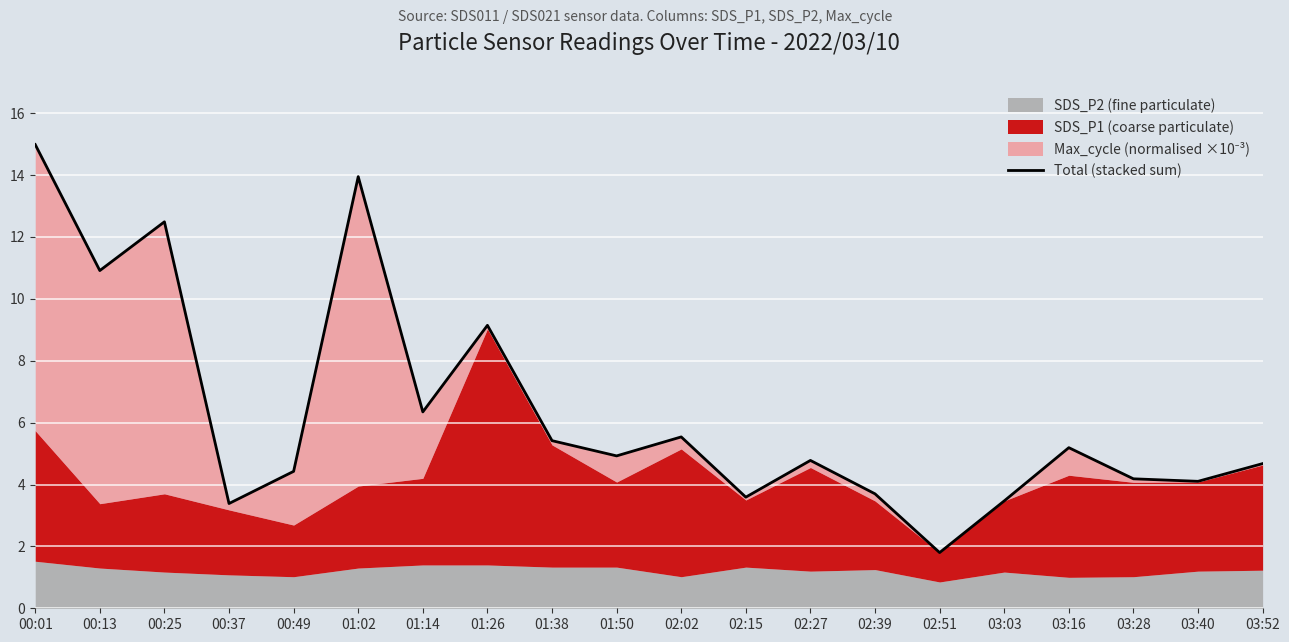

Between 03:28 and 01:38, which is larger?

01:38